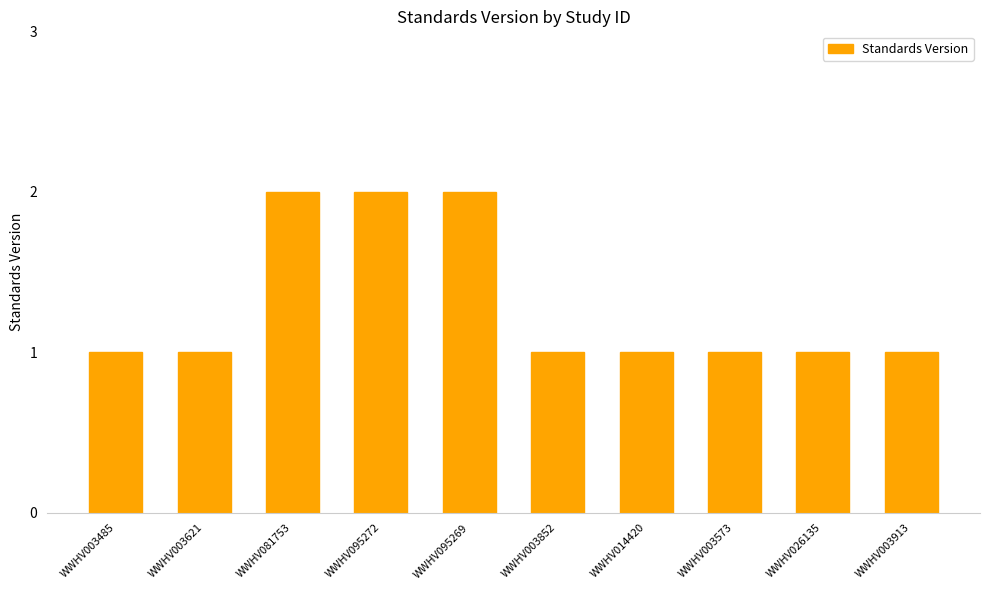

Is it true that the value at WWHV026135 is 2?

False